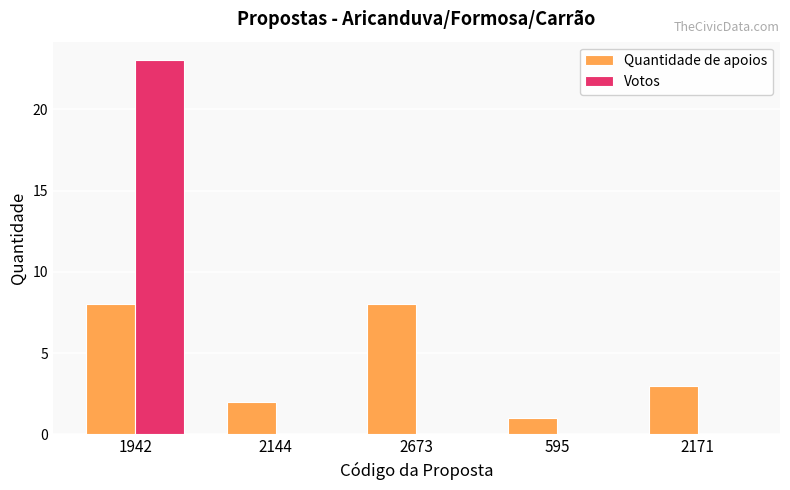

What is the sum of all Quantidade de apoios values?

22